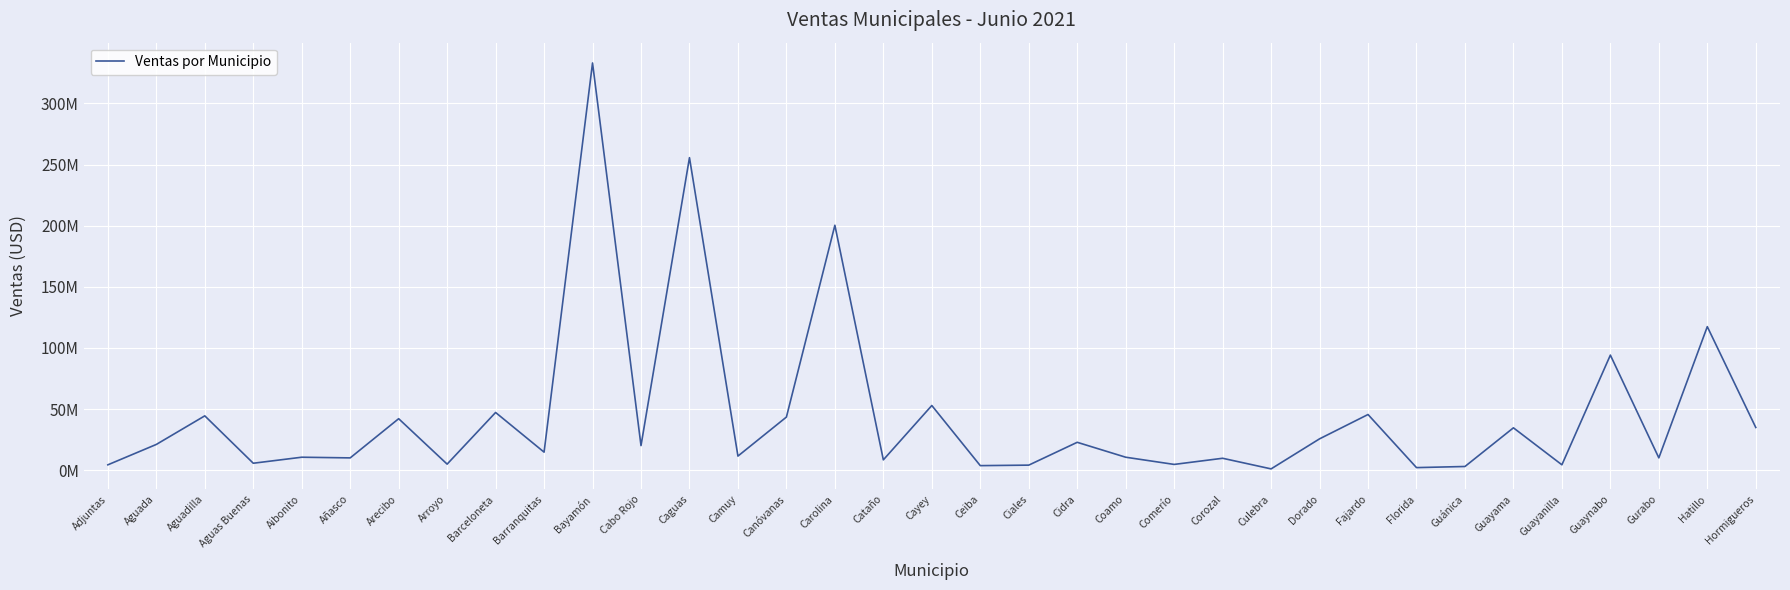

Does the chart display data point markers on the line(s)?

No